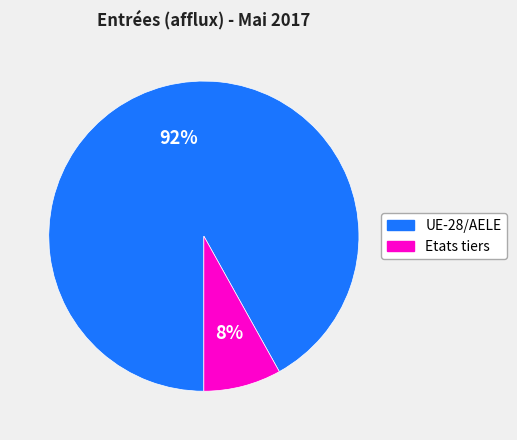

True or false: Etats tiers accounts for 1% of the total.

False